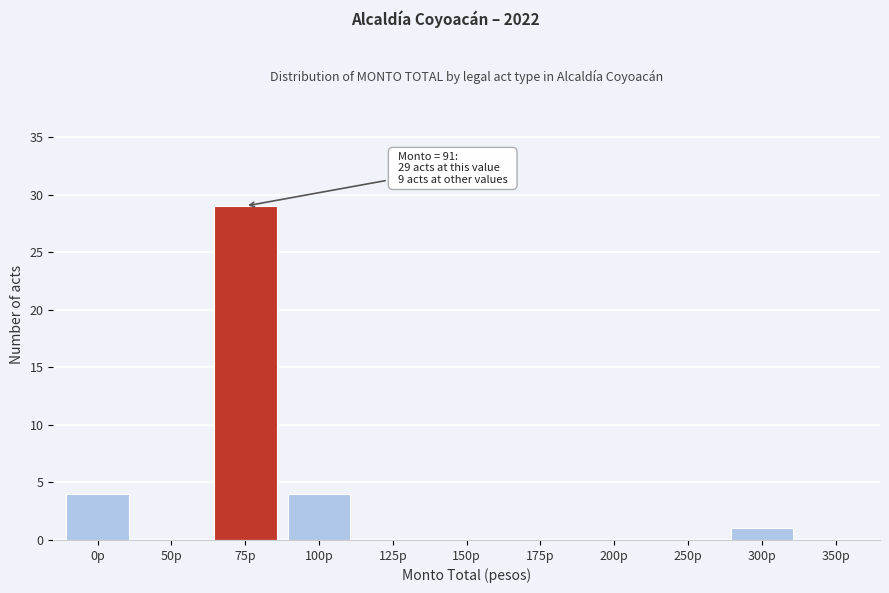

Reading left to right, list all the values displayed in this chart.

0p=4	50p=0	75p=29	100p=4	125p=0	150p=0	175p=0	200p=0	250p=0	300p=1	350p=0